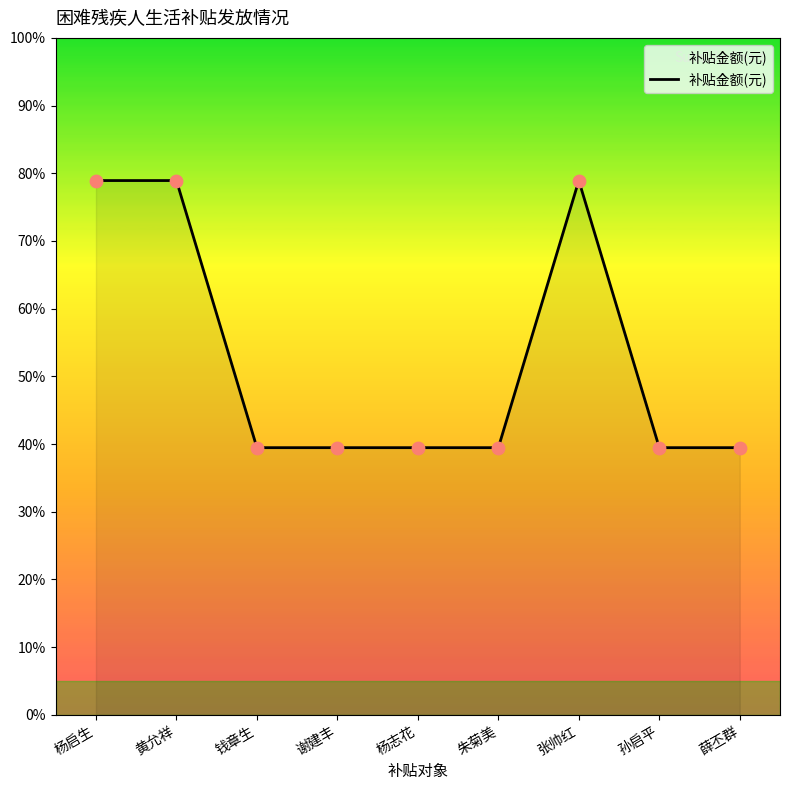

Between 黄允祥 and 孙启平, which is larger?

黄允祥